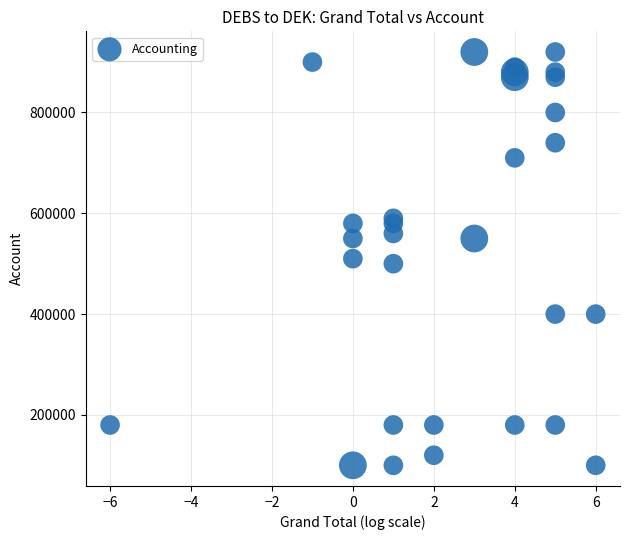

What is the range of Y values (max minus min)?

820000